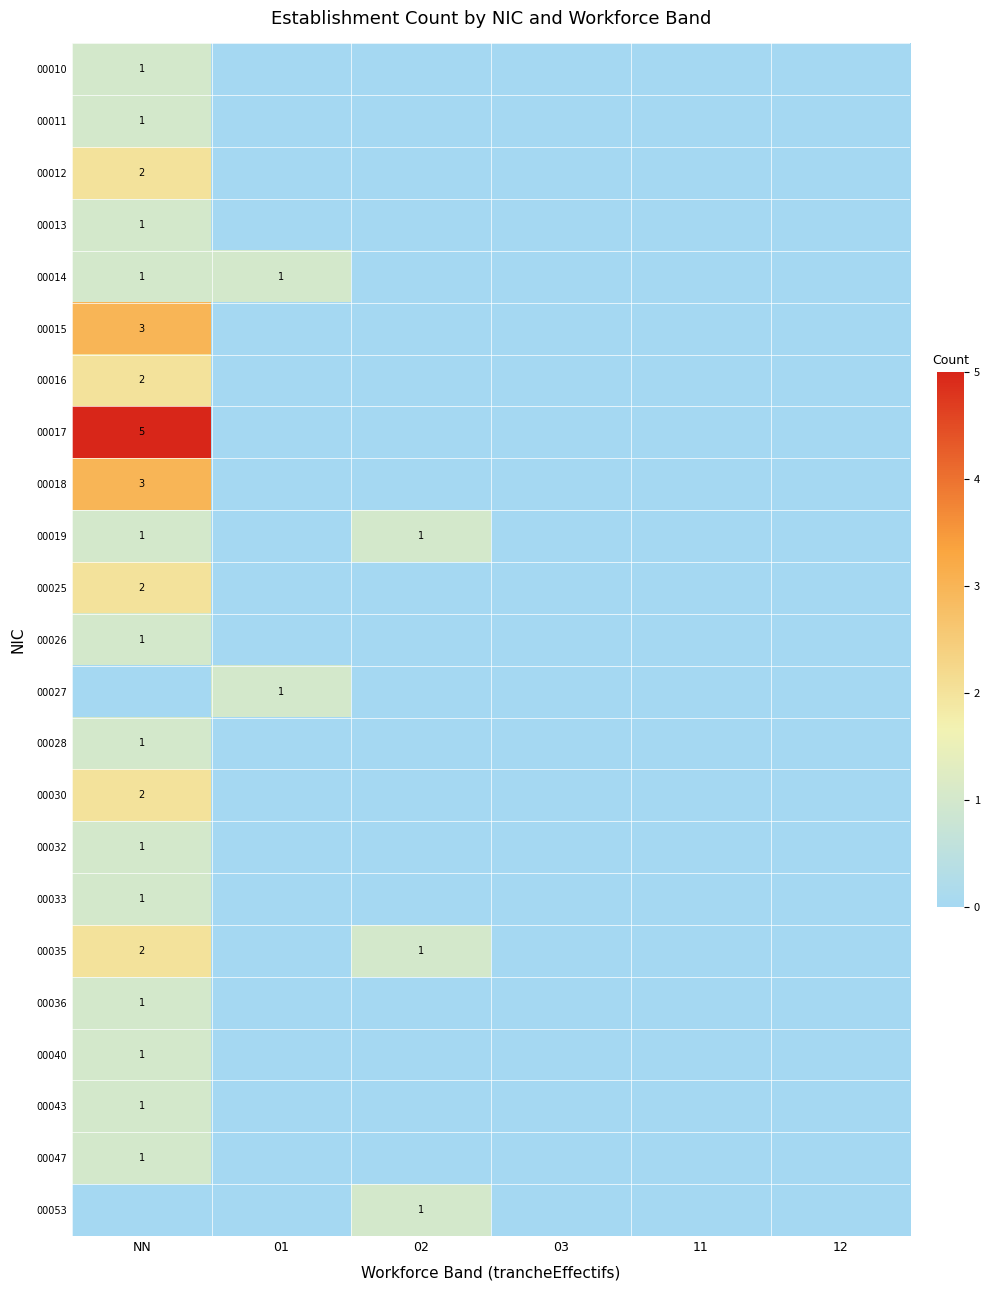

True or false: 00030 has a value of 2 at NN.

True